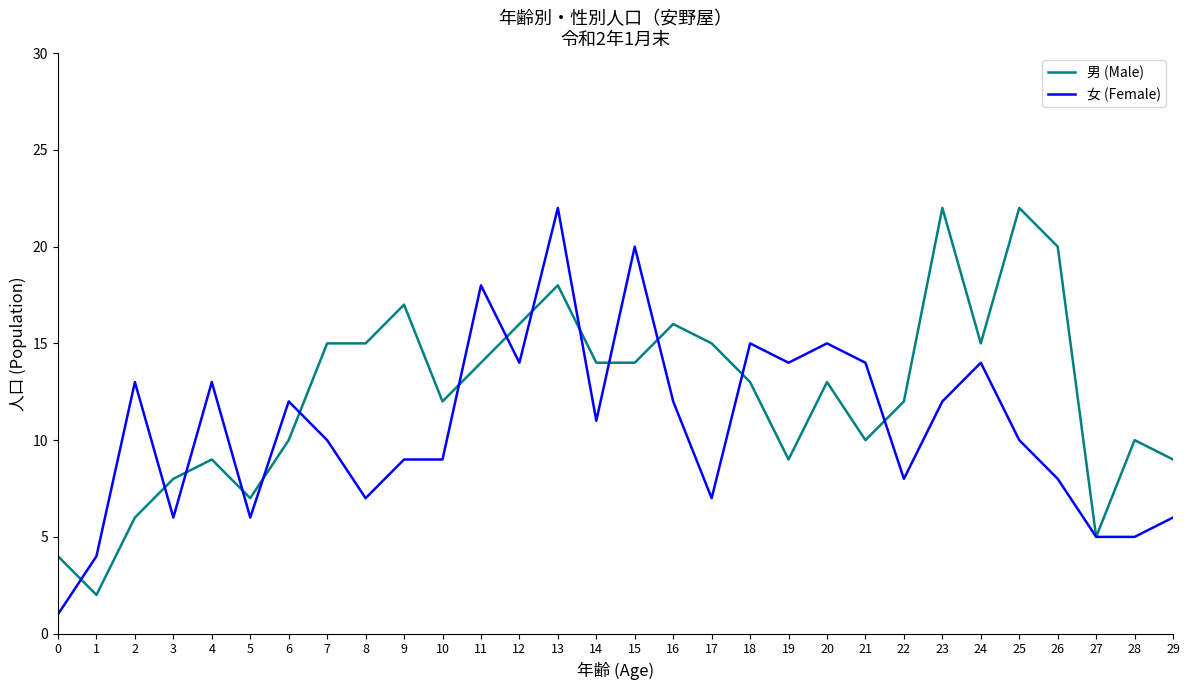

Reading left to right, transcribe all the data shown in this chart.

男 (Male): 4	2	6	8	9	7	10	15	15	17	12	14	16	18	14	14	16	15	13	9	13	10	12	22	15	22	20	5	10	9
女 (Female): 1	4	13	6	13	6	12	10	7	9	9	18	14	22	11	20	12	7	15	14	15	14	8	12	14	10	8	5	5	6